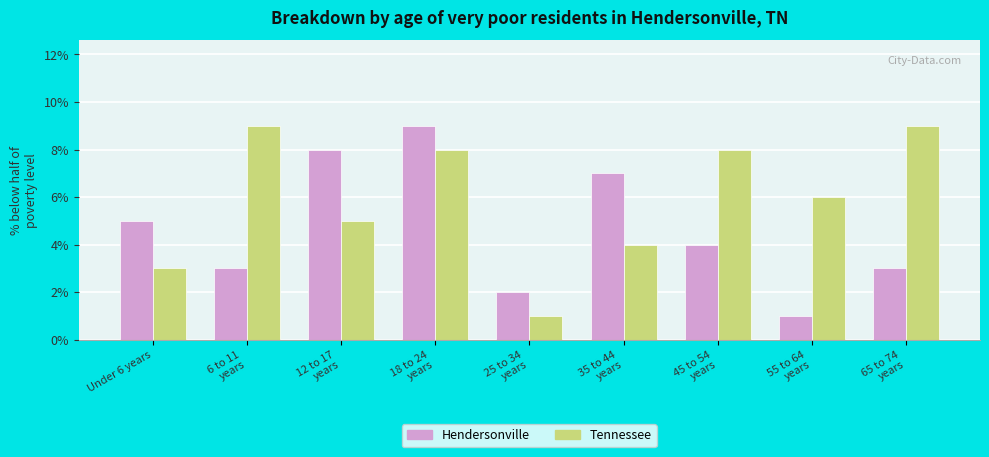

What is the label of the 7th bar from the right?

12 to 17
years